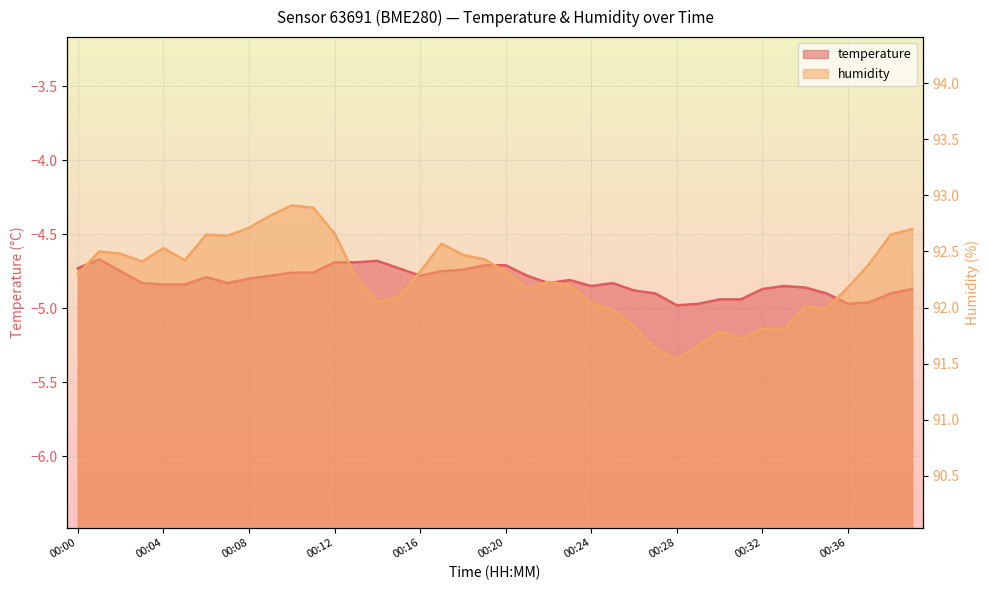

At which label does humidity reach its minimum?

00:28